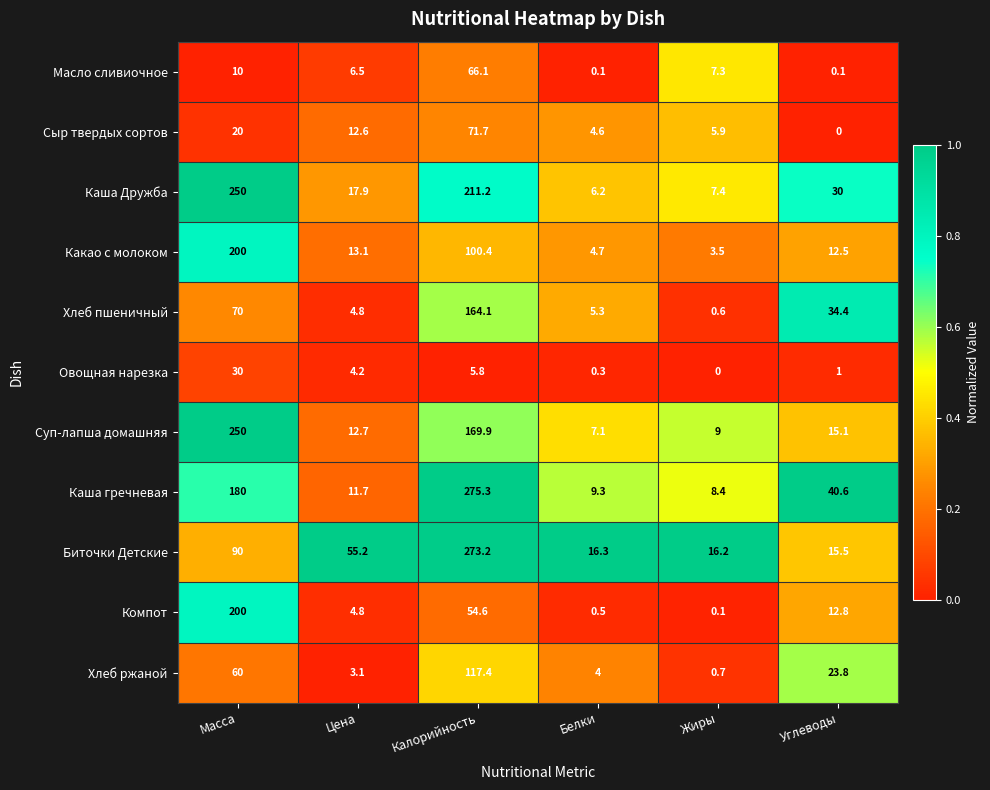

Rank the series at Жиры from lowest to highest value.

Овощная нарезка, Компот, Хлеб пшеничный, Хлеб ржаной, Какао с молоком, Сыр твердых сортов, Масло сливиочное, Каша Дружба, Каша гречневая, Суп-лапша домашняя, Биточки Детские